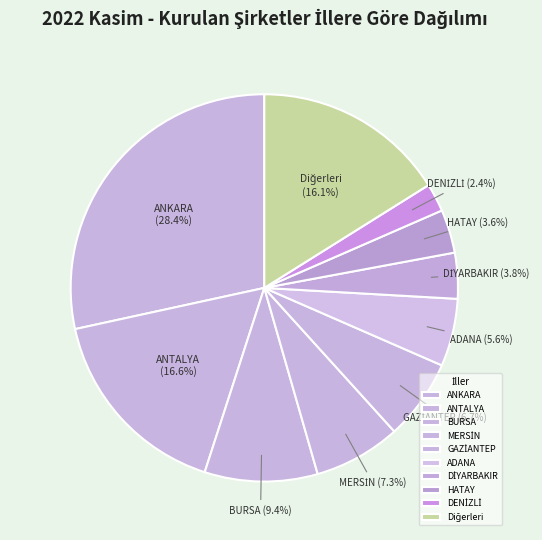

Approximately how many times larger is the value at ANKARA compared to ANTALYA?

1.7